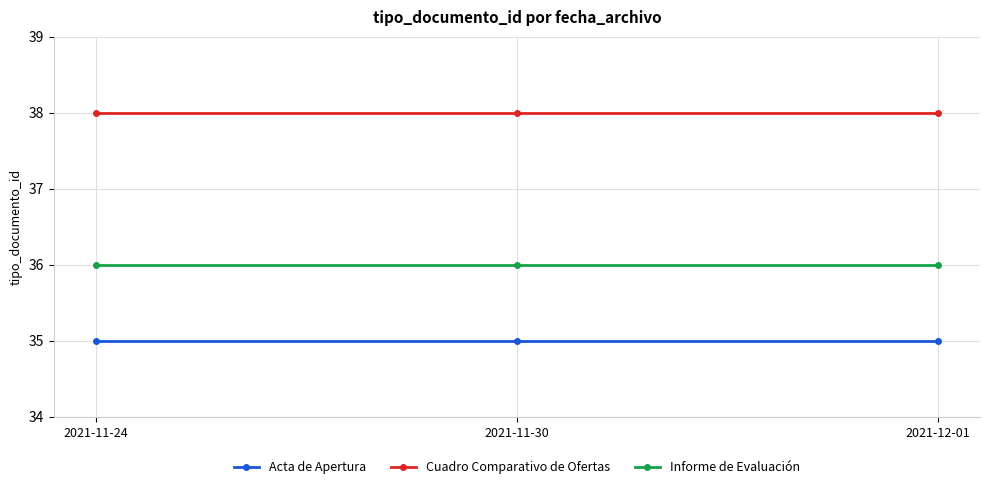

What is the difference between the highest and lowest values at 2021-11-24?

3